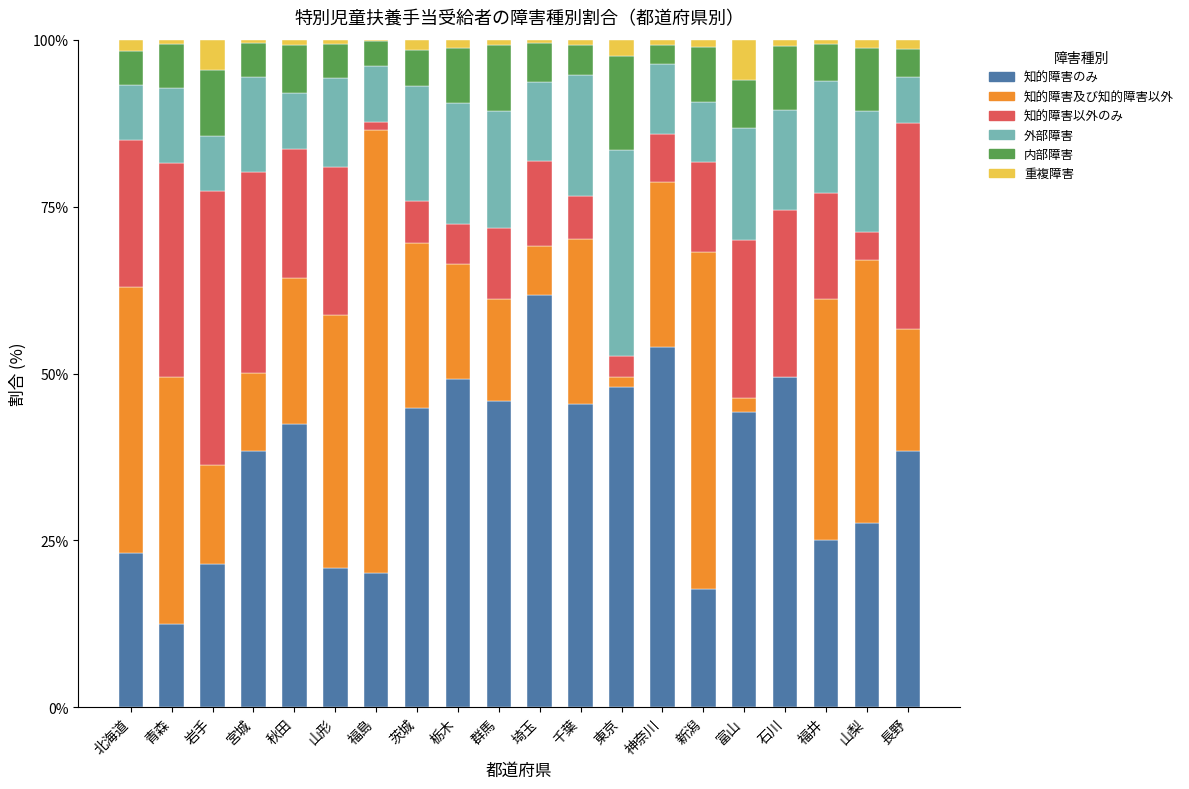

True or false: 知的障害のみ has a value of 39.7 at 福井.

False